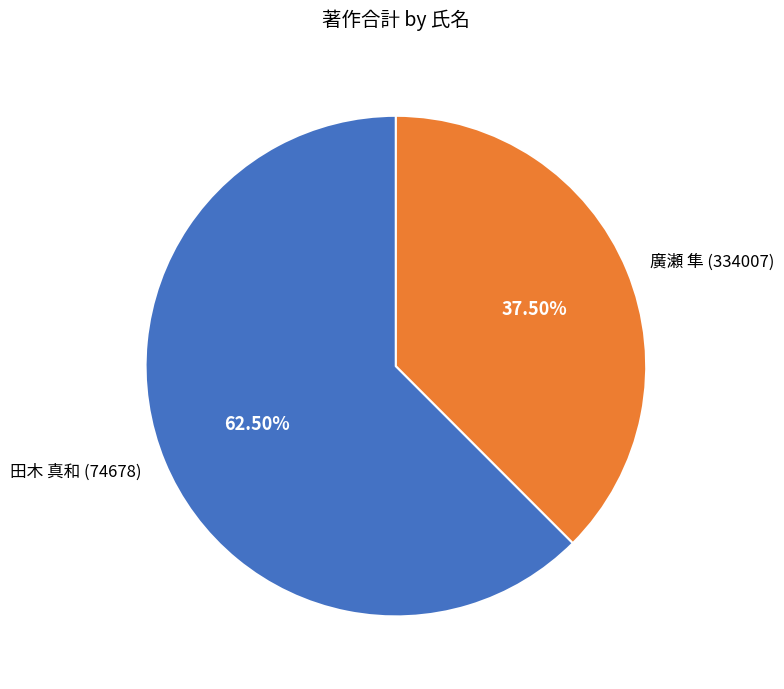

Is it true that 田木 真和 (74678) is 54% of the pie?

False